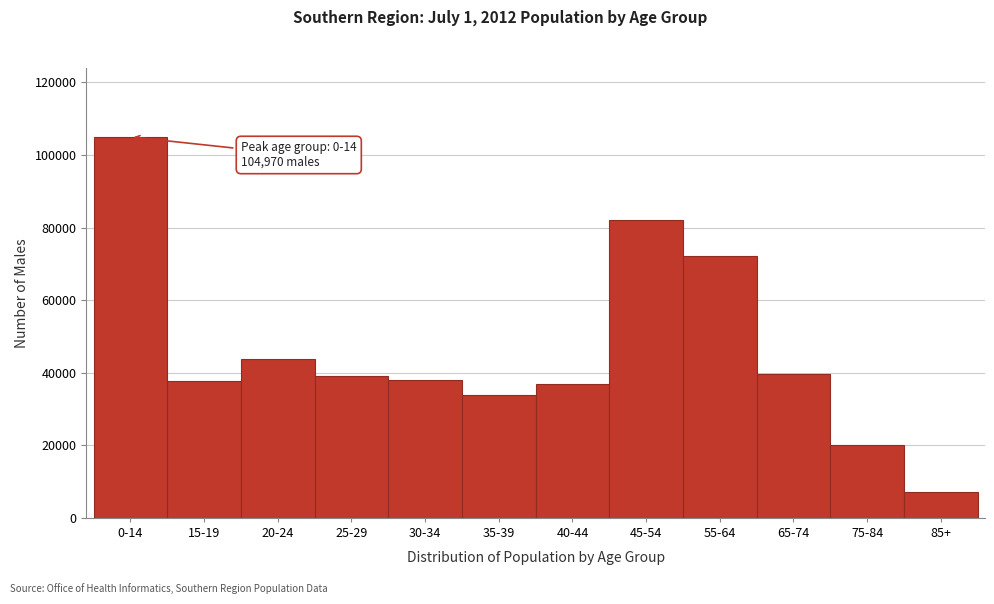

What is the difference between the values at 0-14 and 45-54?

22979